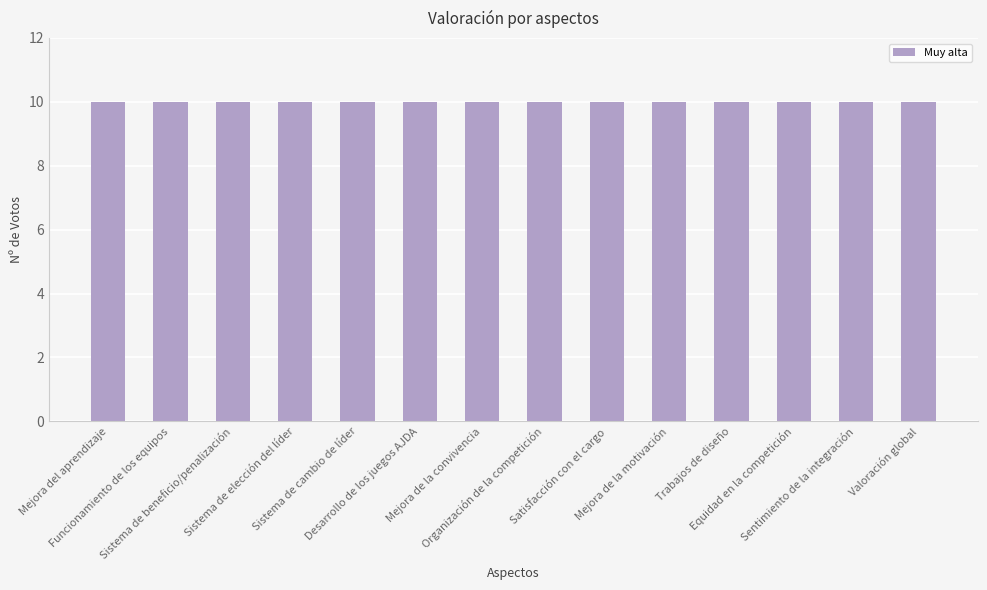

What is the label of the 12th bar from the left?

Equidad en la competición